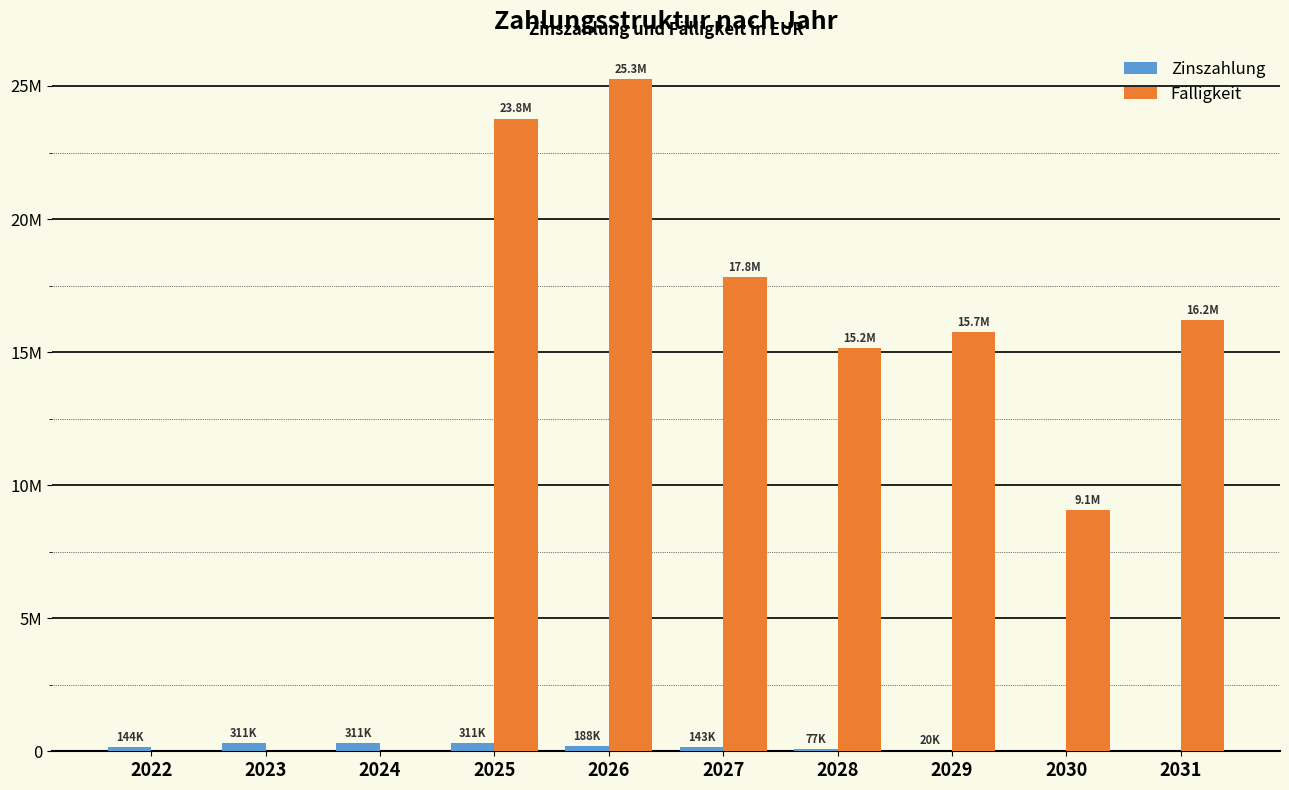

Is it true that Zinszahlung equals 409433.6 at 2024?

False